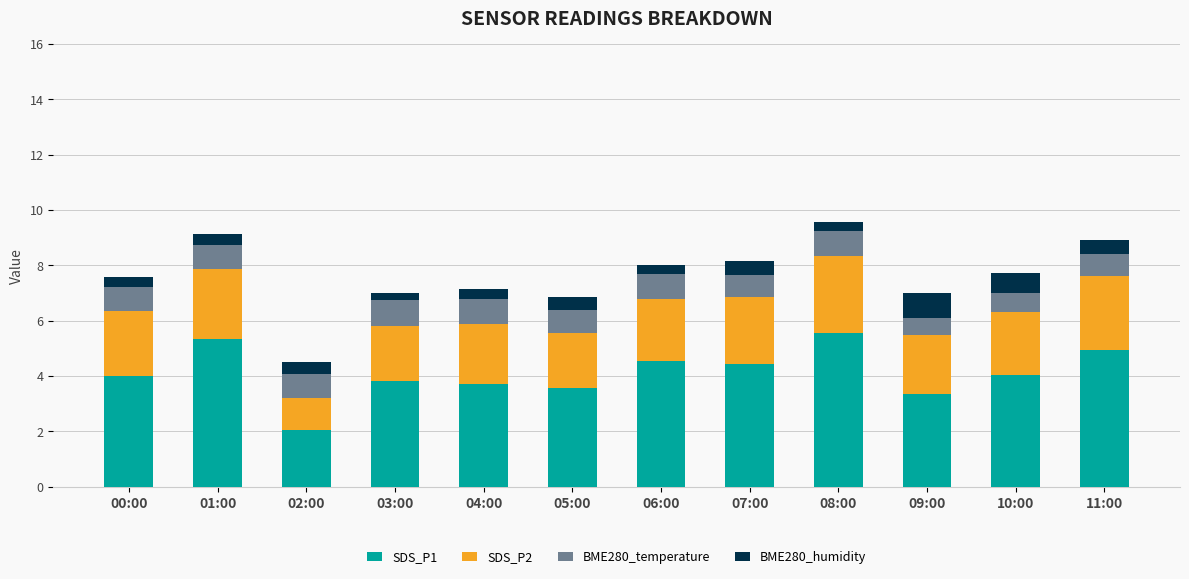

What is the sum of all SDS_P1 values?

49.4